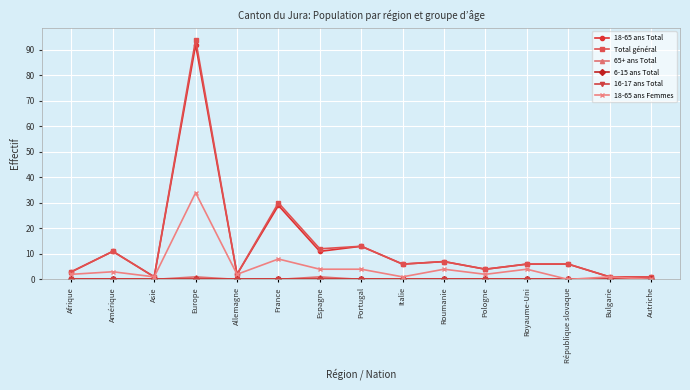

Rank the categories by 6-15 ans Total value from highest to lowest.

Afrique, Amérique, Asie, Europe, Allemagne, France, Espagne, Portugal, Italie, Roumanie, Pologne, Royaume-Uni, République slovaque, Bulgarie, Autriche